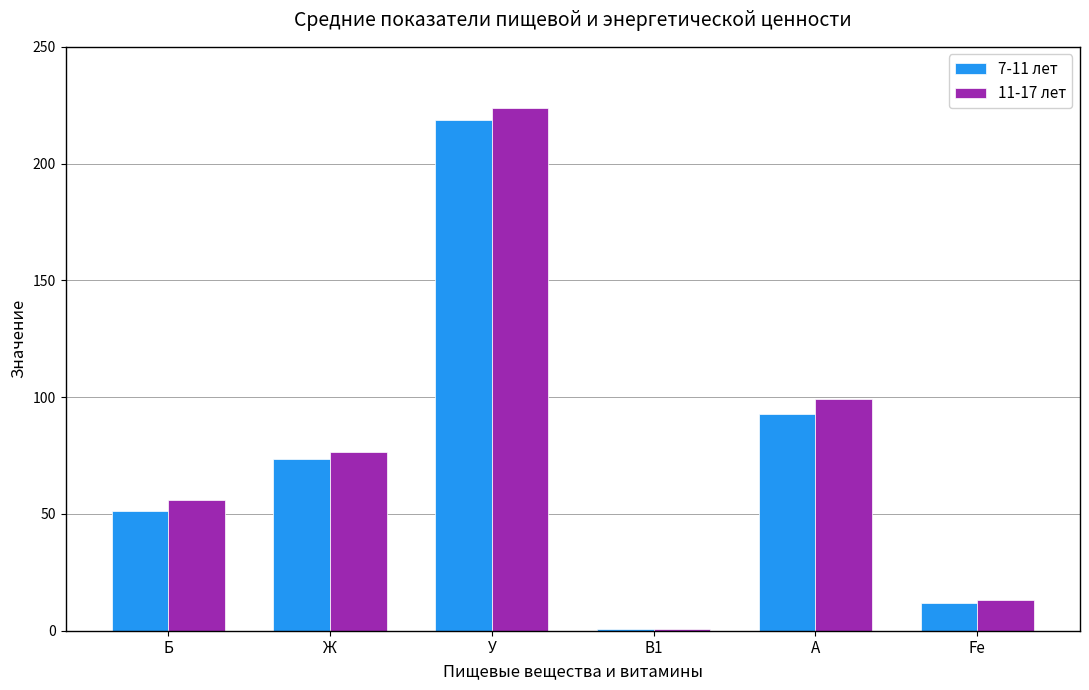

What value does the 7-11 лет series have at Fe?

12.0